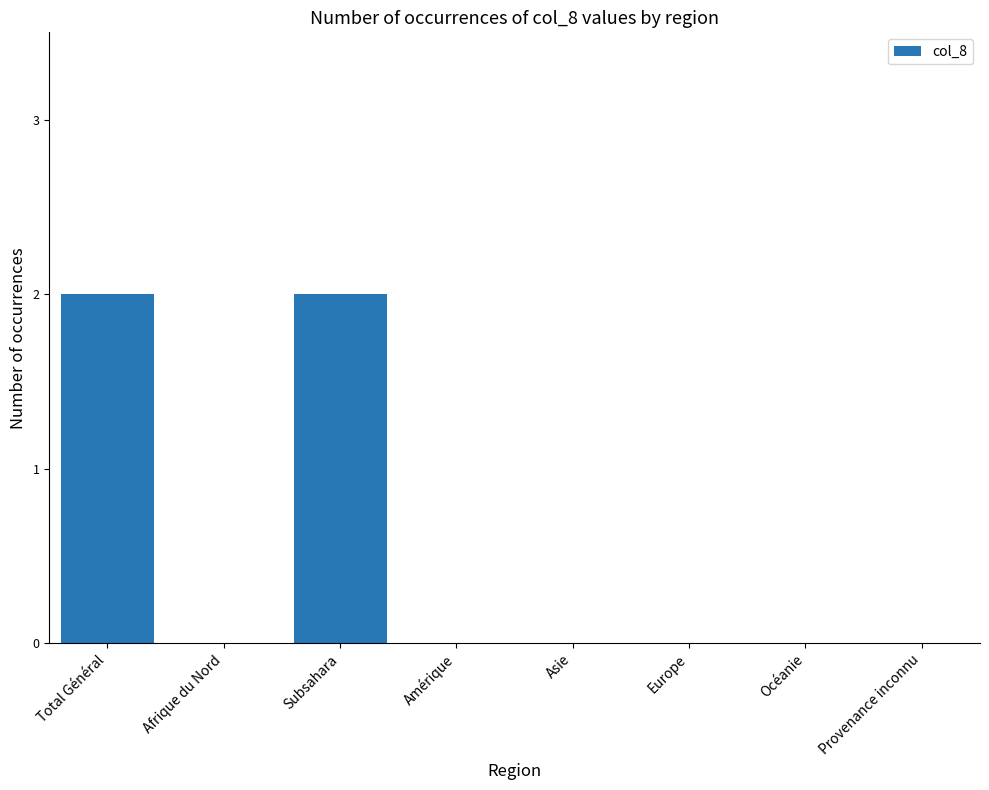

Are the bars horizontal?

No